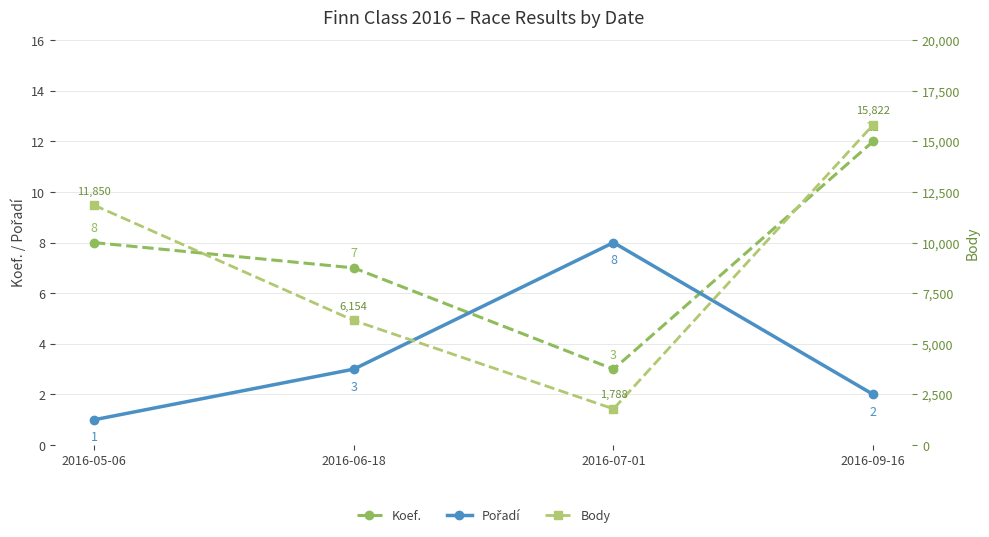

At how many categories does at least one series exceed 8507?

2